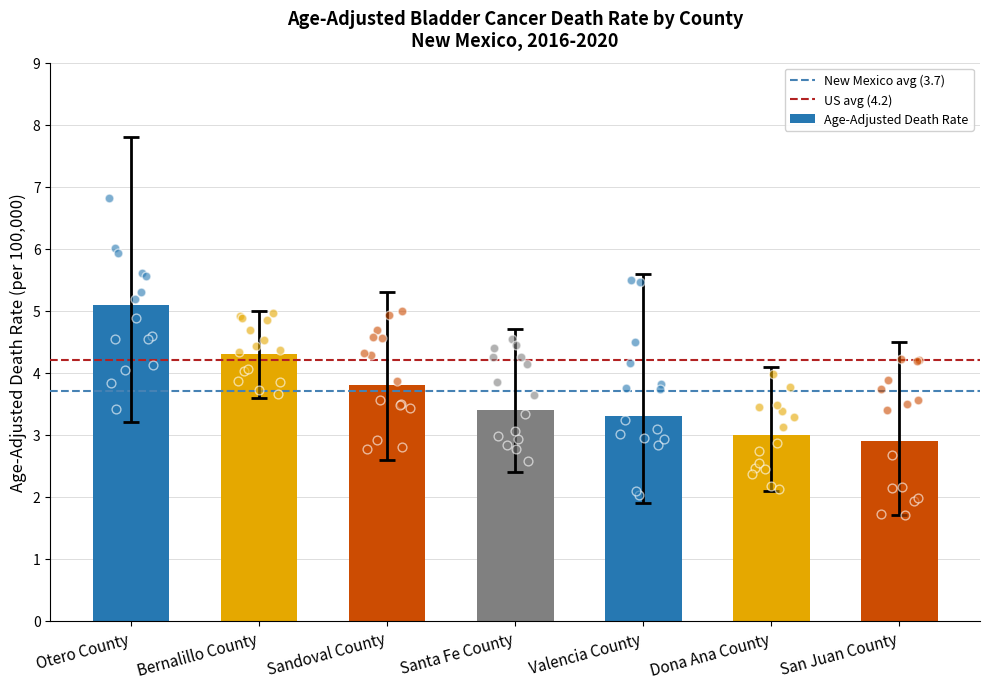

What is the ratio of the value at Dona Ana County to the value at Bernalillo County?

0.7